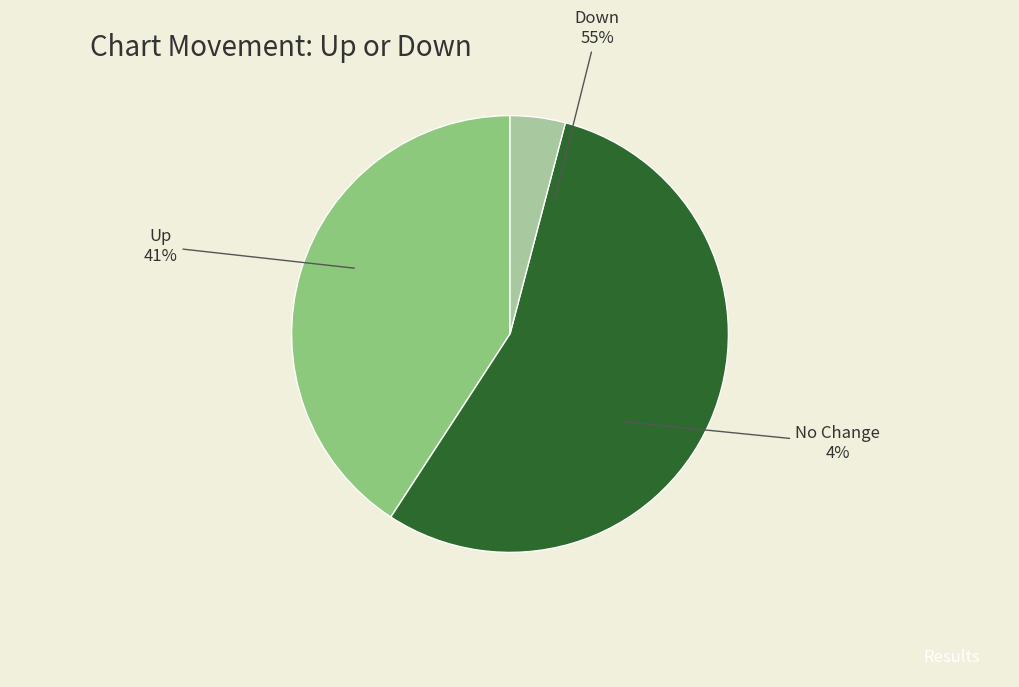

Does any single category account for the majority?

Yes